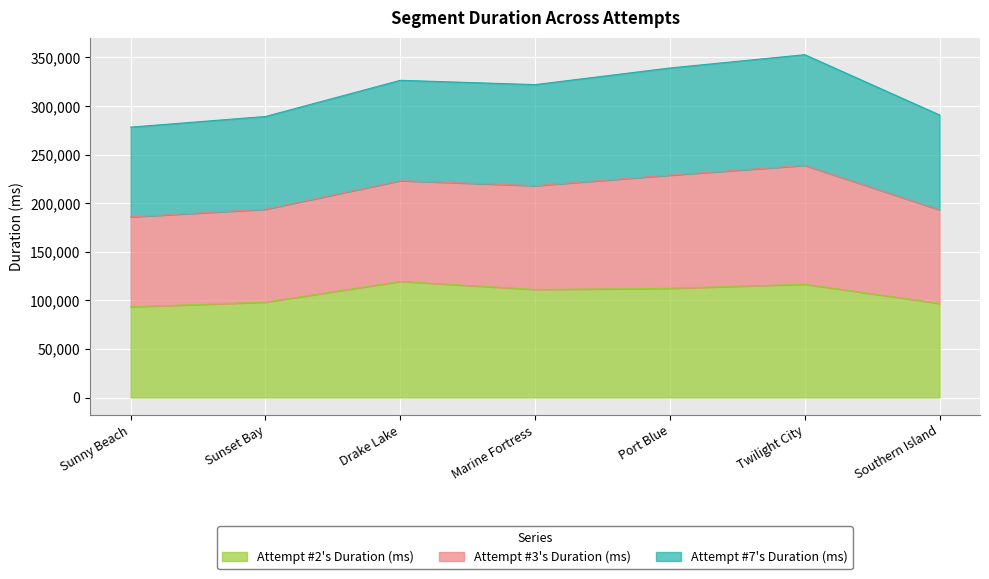

What is the lowest value of the Attempt #2's Duration (ms) series?

93342